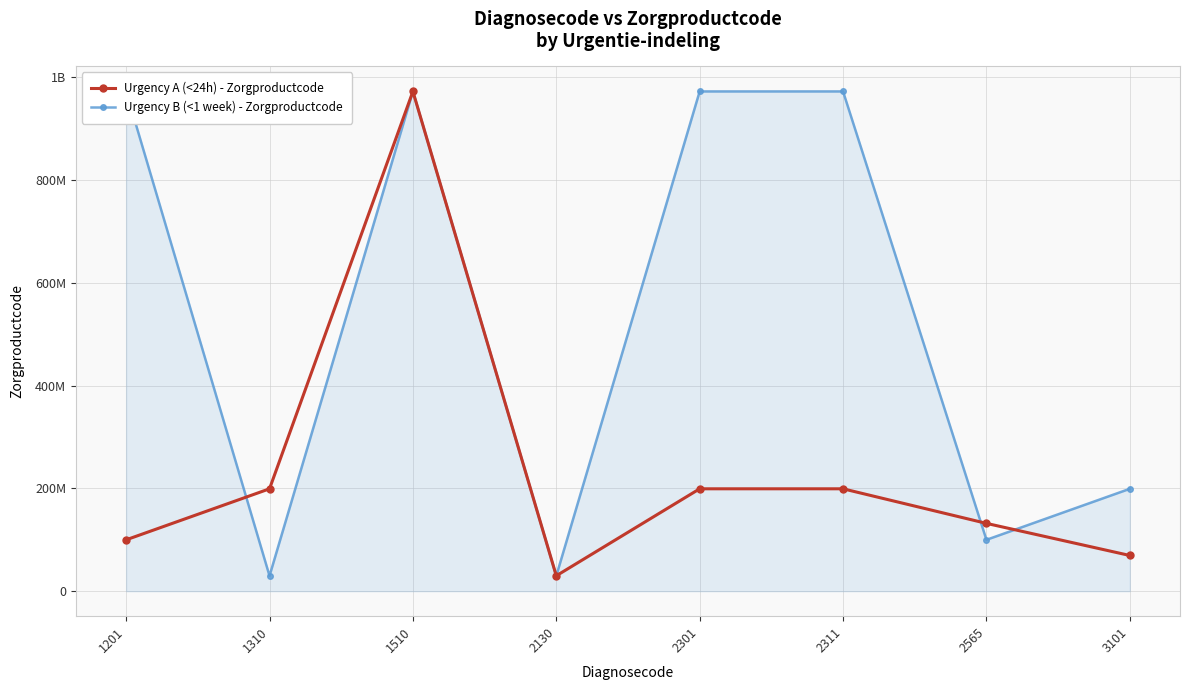

Is this an area chart (filled region under the line)?

Yes